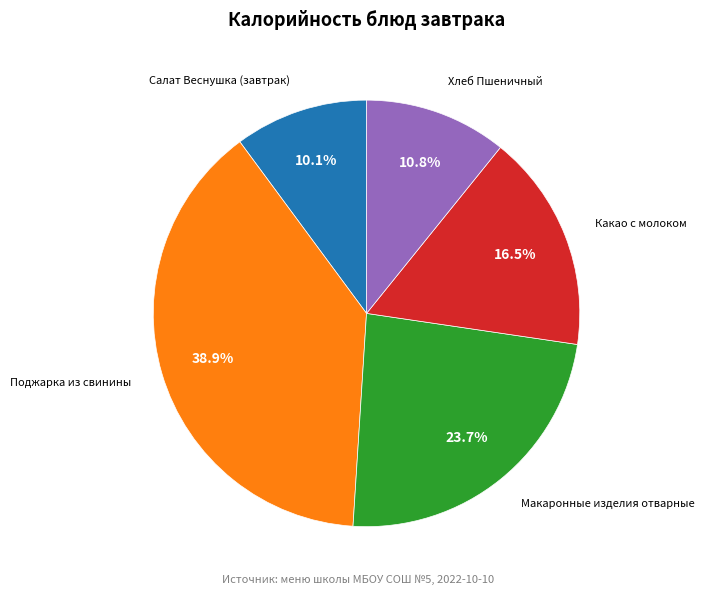

Which category has the biggest portion of the pie?

Поджарка из свинины